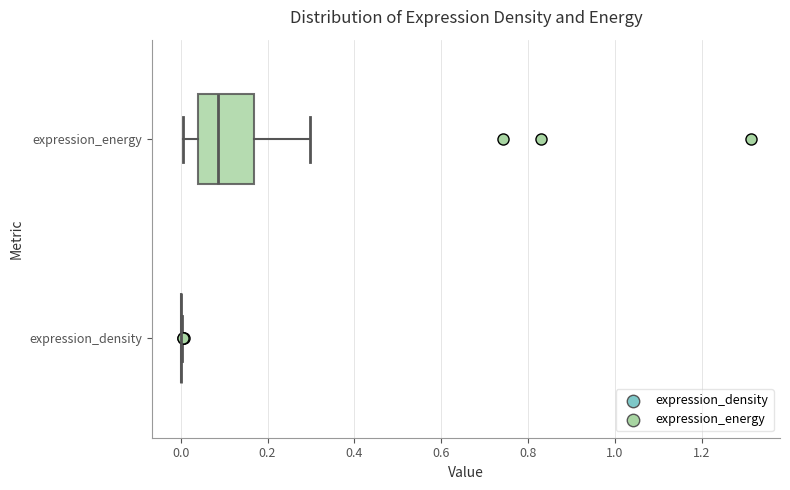

Reading bottom to top, transcribe this box plot: for each box, give where its median line is, the range the box spans, and where its two whiskers end, as read against the x-axis. The values are not printed on the chart, so give them approximately, as read against the axis.

expression_density: box collapsed to a line at 0.00, whiskers 0.00 to 0.00
expression_energy: median 0.08, box 0.04 to 0.16, whiskers 0.00 to 0.30